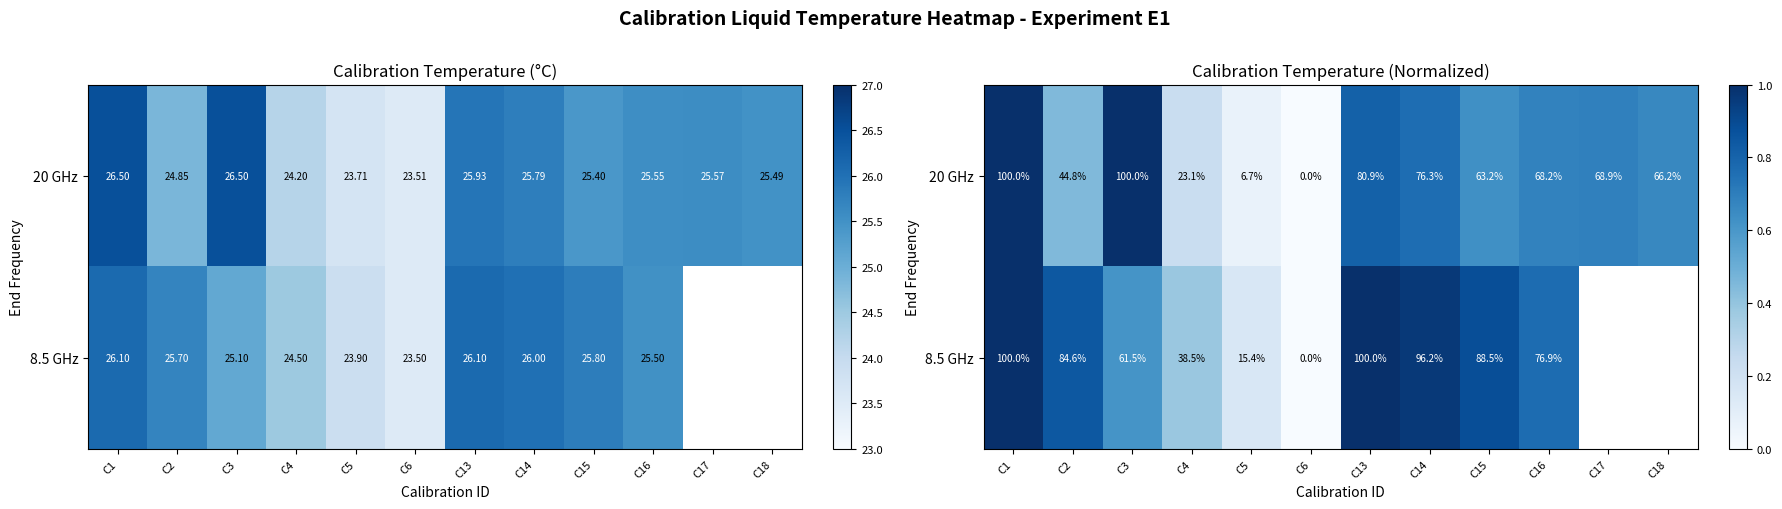

The value of 20 GHz at C16 is 1.2. True or false?

False